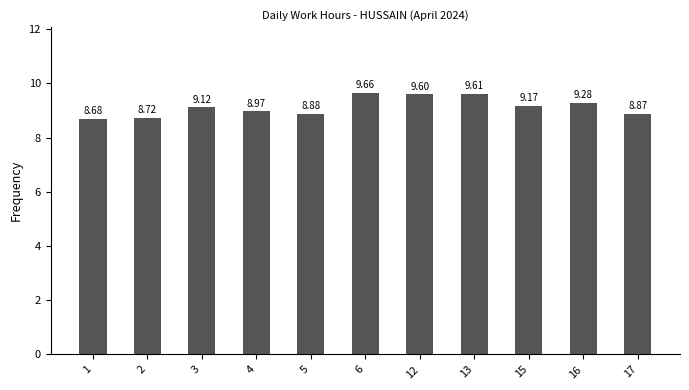

At which category does the chart reach its peak across all series?

6